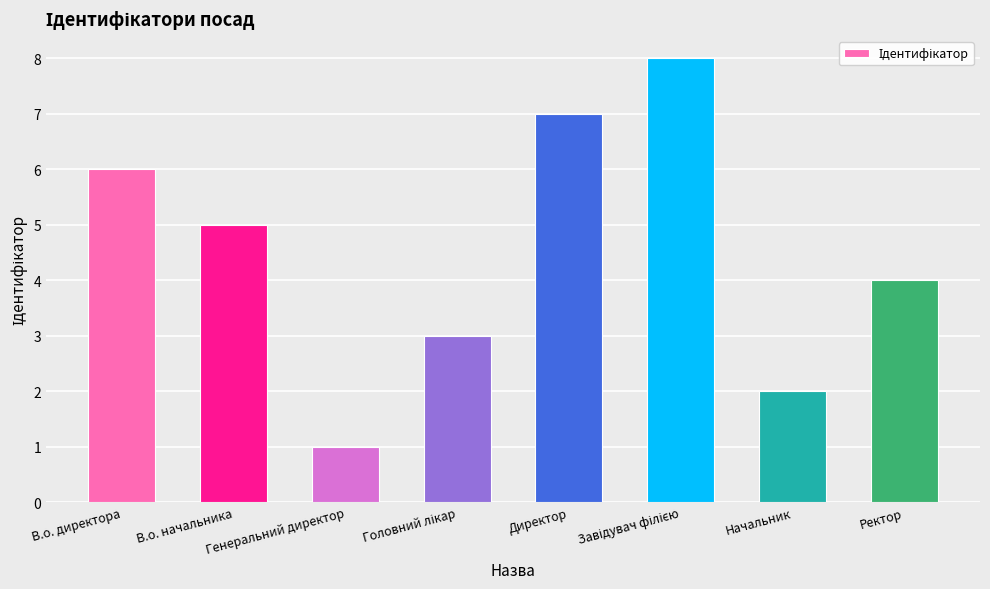

The value at Директор is 7. True or false?

True